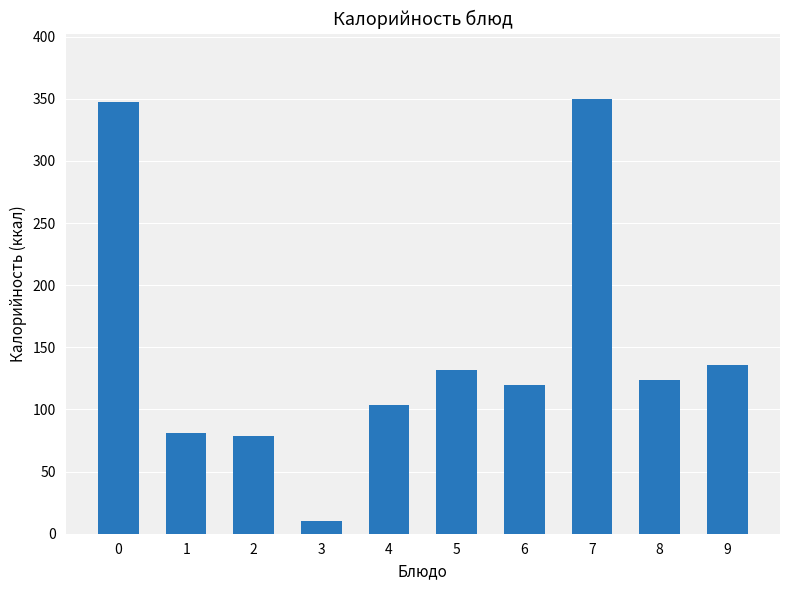

What is the approximate value at 9?

135.5